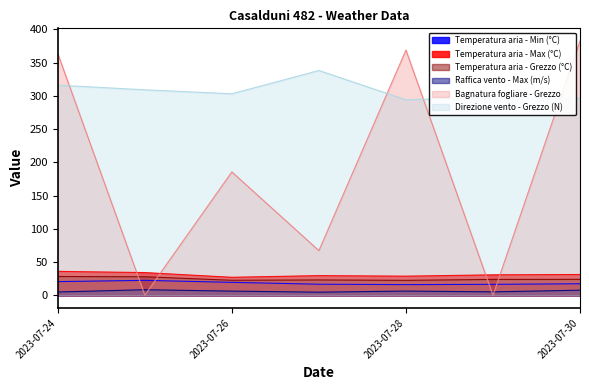

True or false: Raffica vento - Max (m/s) and Temperatura aria - Min (°C) intersect in this chart.

False